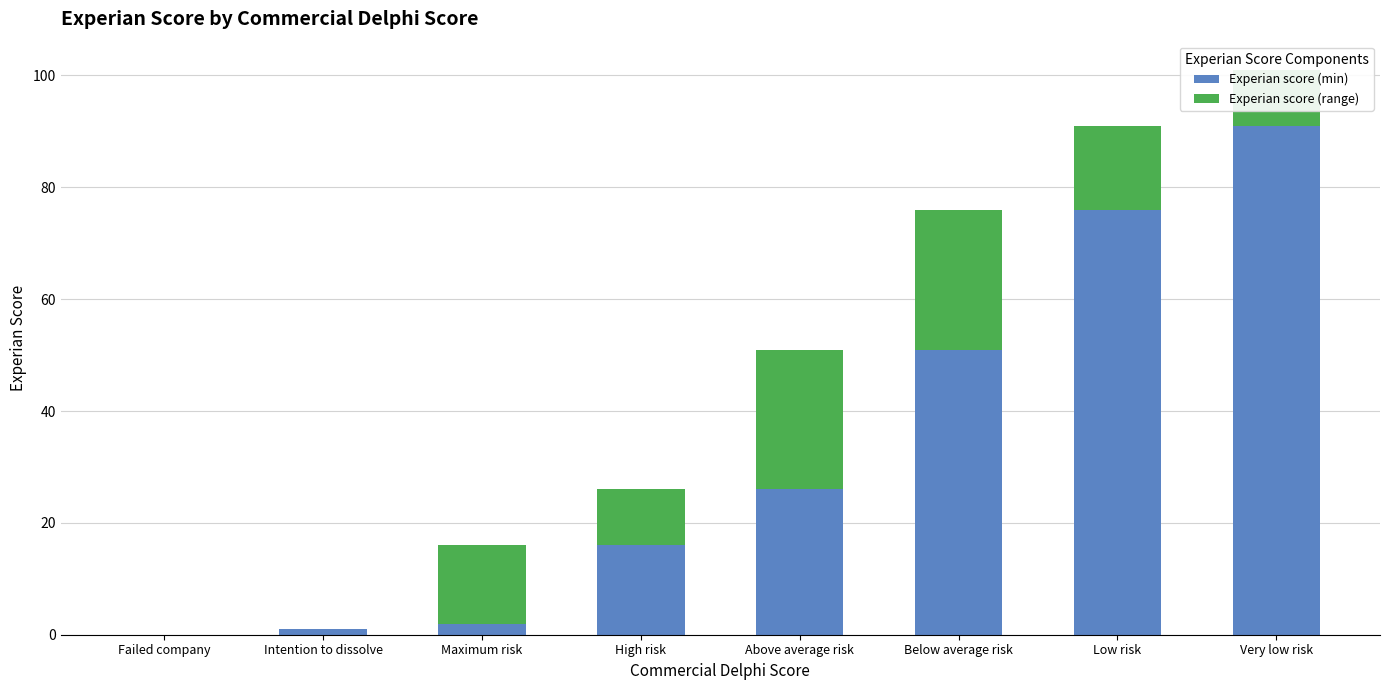

The Experian score (min) series shows 2 at Maximum risk. True or false?

True